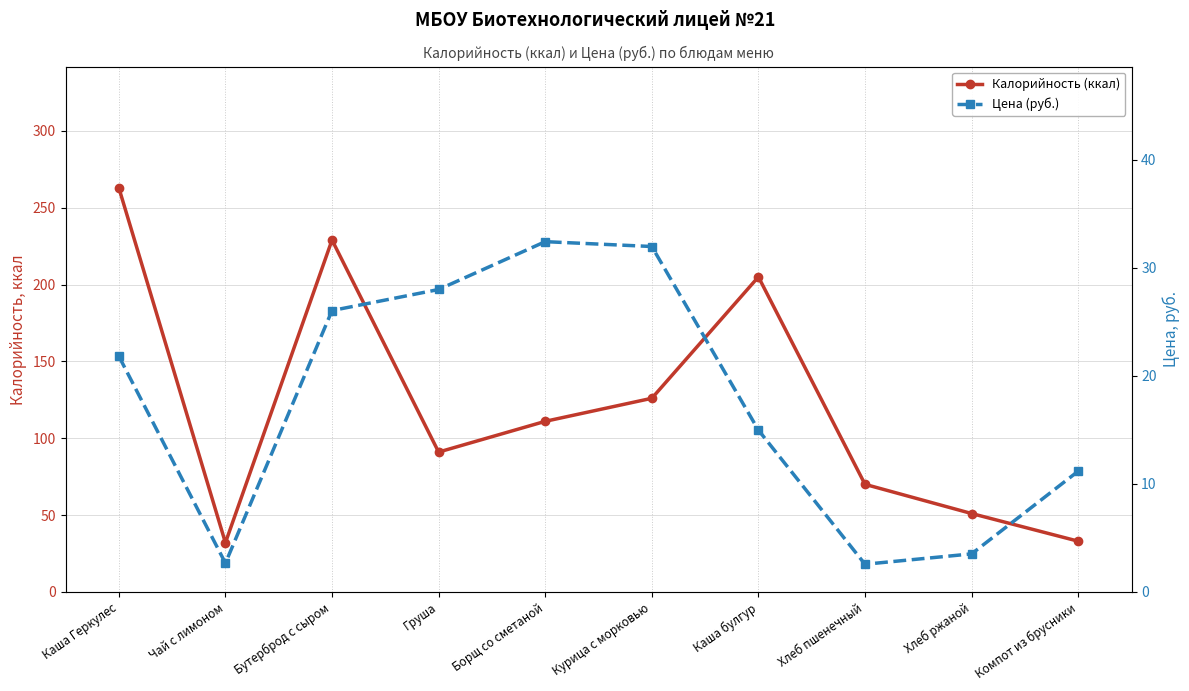

The Цена (руб.) series shows 16.9 at Компот из брусники. True or false?

False